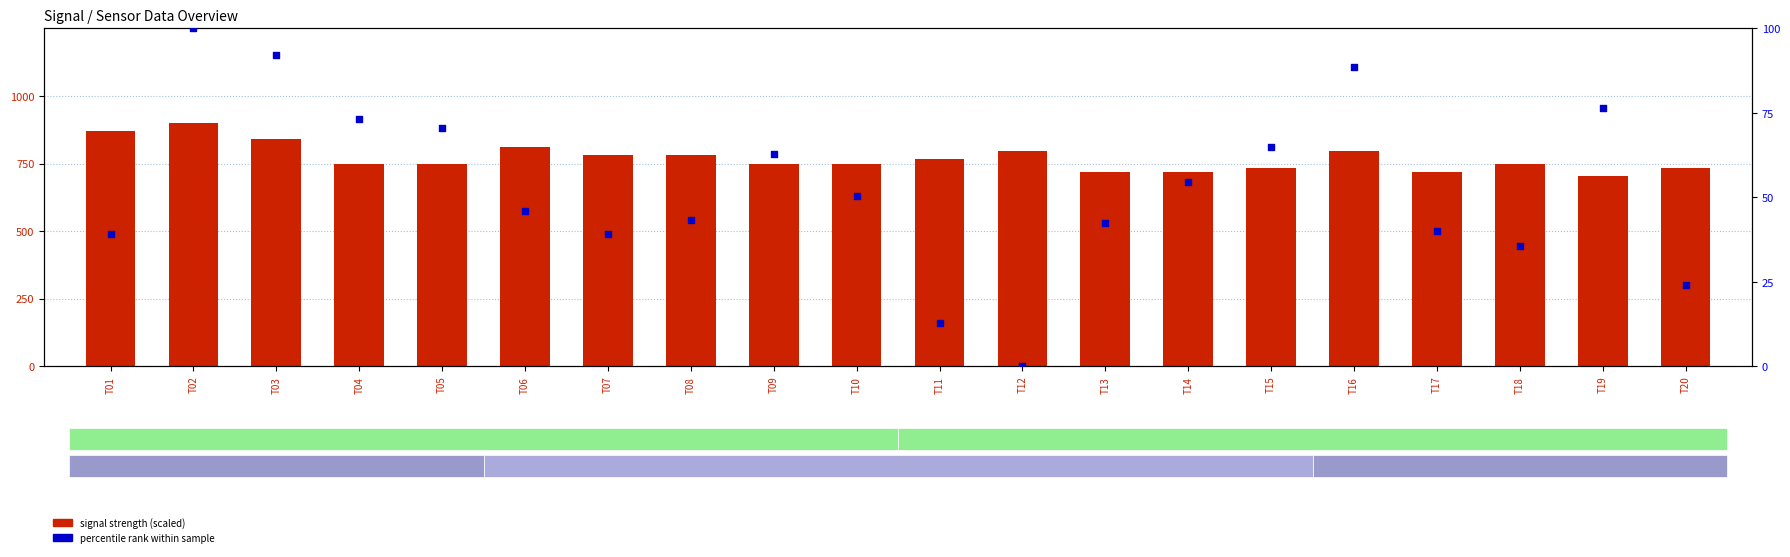

Which series has the largest total across all categories?

signal strength (scaled)